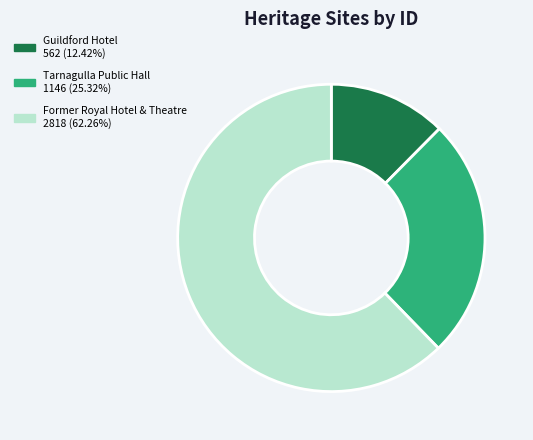

Is there any slice that represents more than half of the pie?

Yes